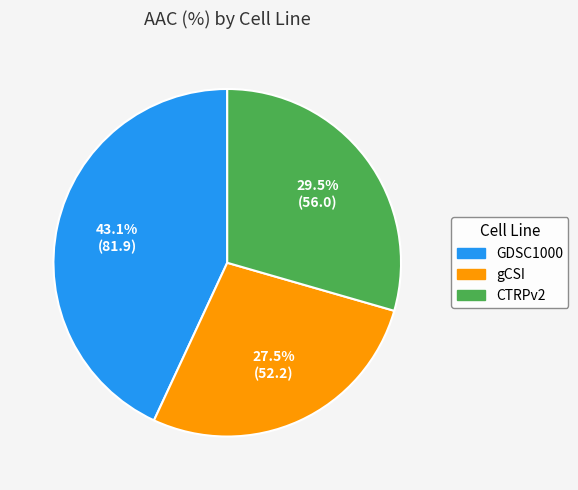

Is GDSC1000 the majority of the pie?

No